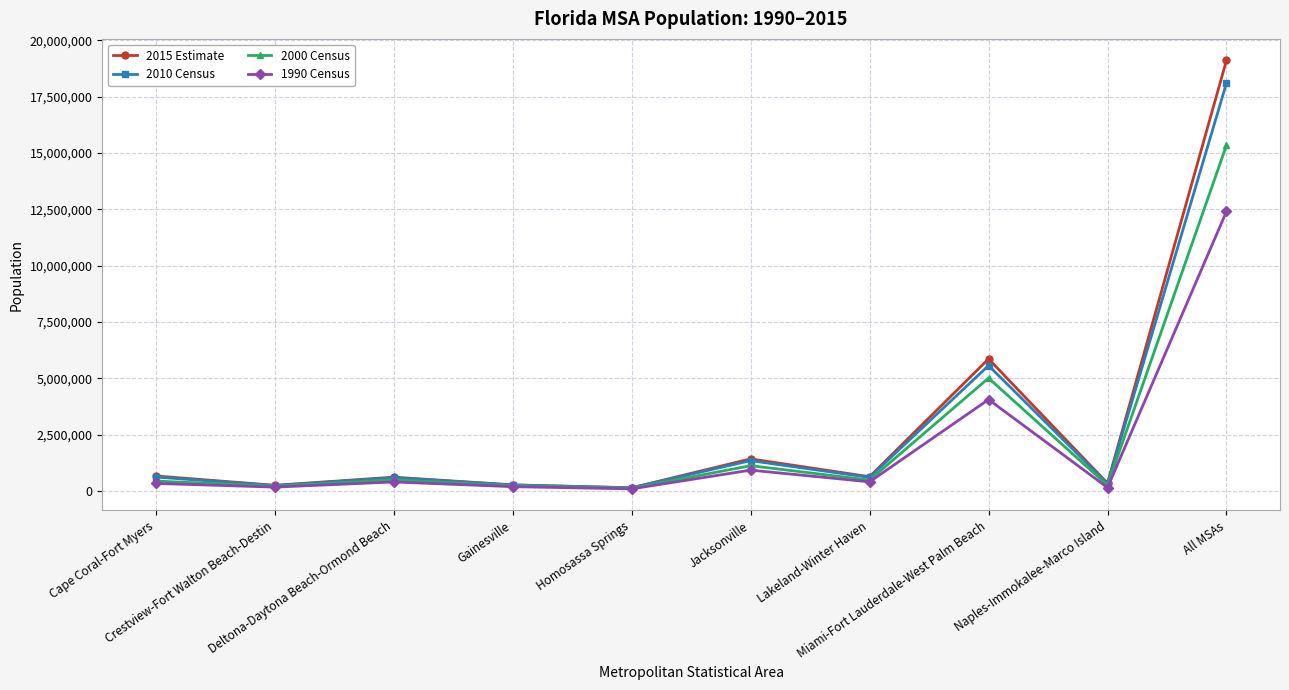

Is it true that 2010 Census equals 321520 at Naples-Immokalee-Marco Island?

True